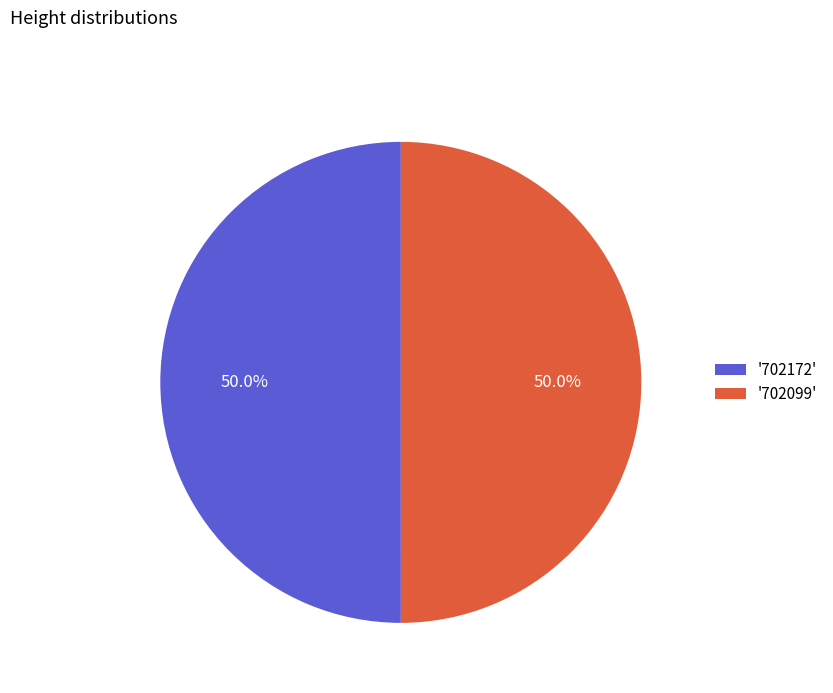

What is the ratio of the value at '702099' to the value at '702172'?

1.0